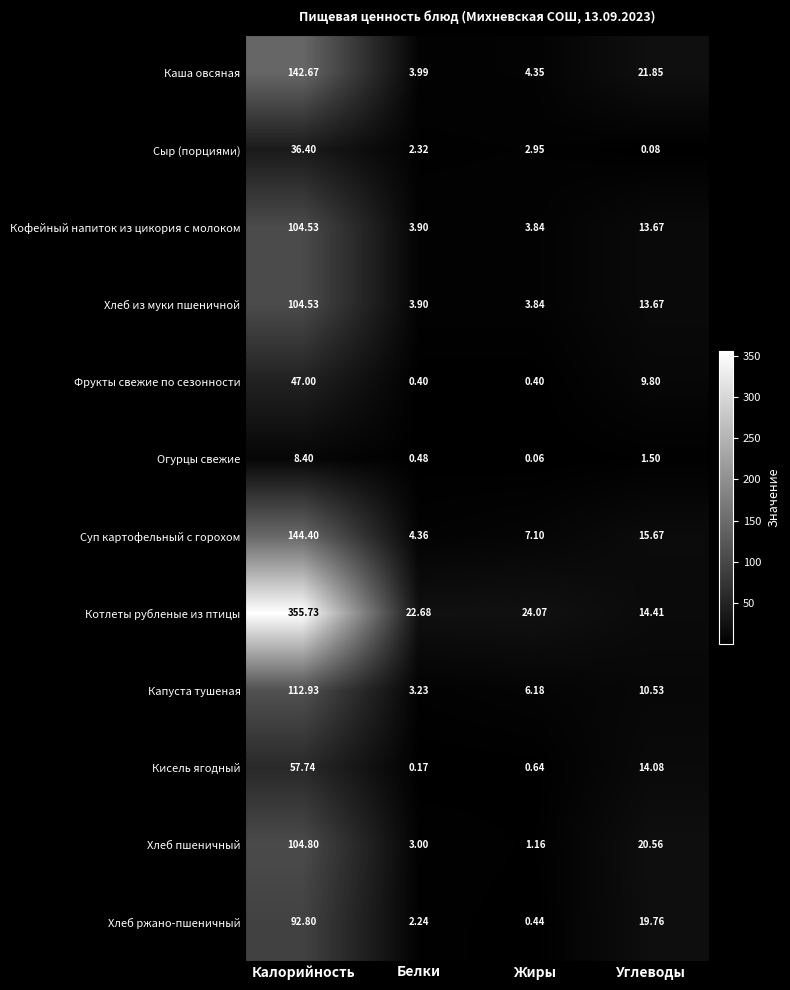

How many values in the Хлеб пшеничный series are below 20?

2